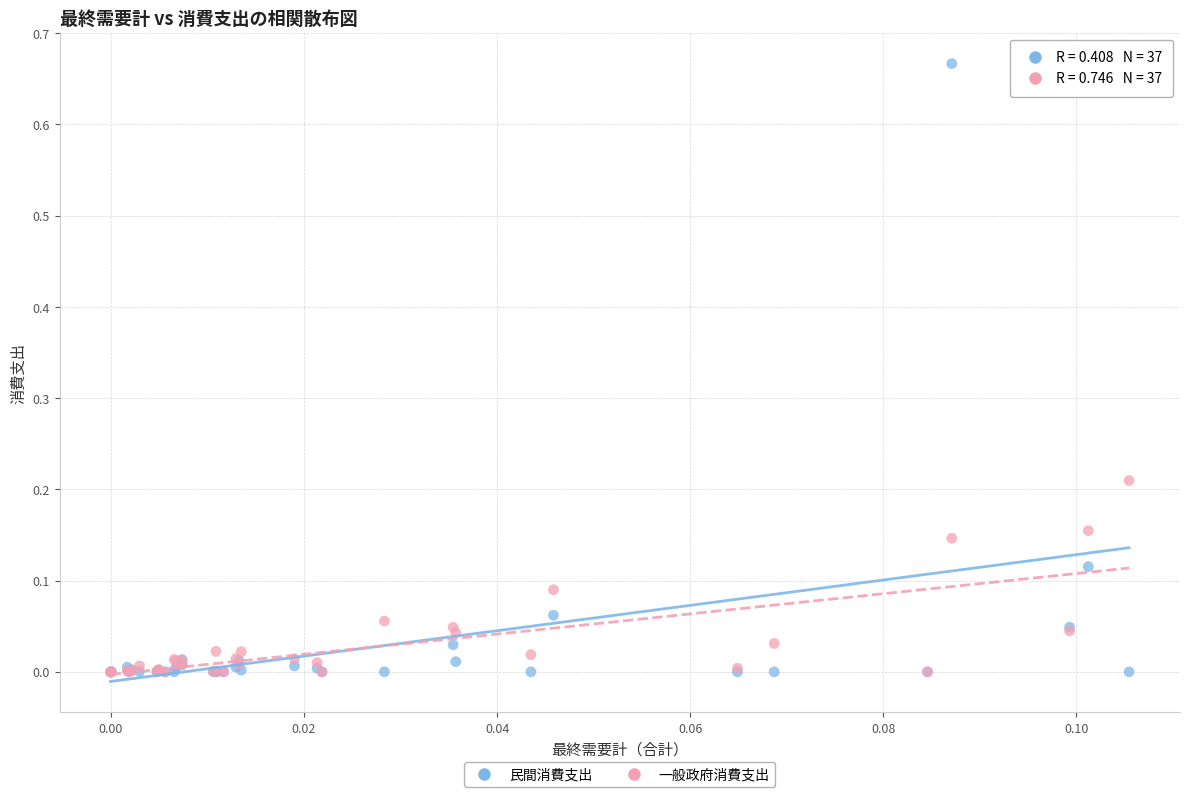

What are all the series names shown in the legend?

民間消費支出, 一般政府消費支出